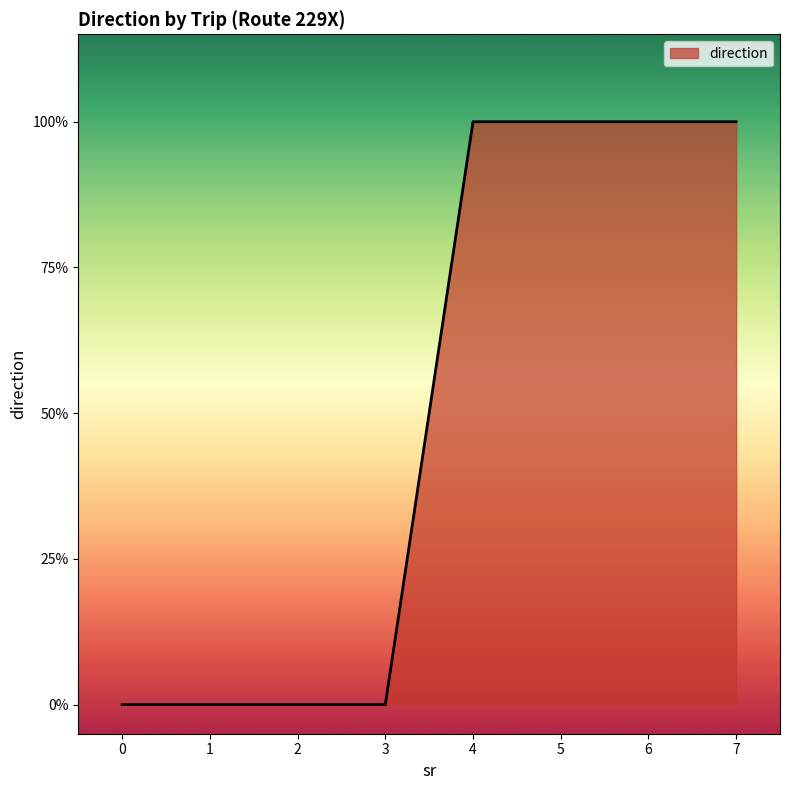

Reading right to left, extract all data points from this chart.

7=1	6=1	5=1	4=1	3=0	2=0	1=0	0=0